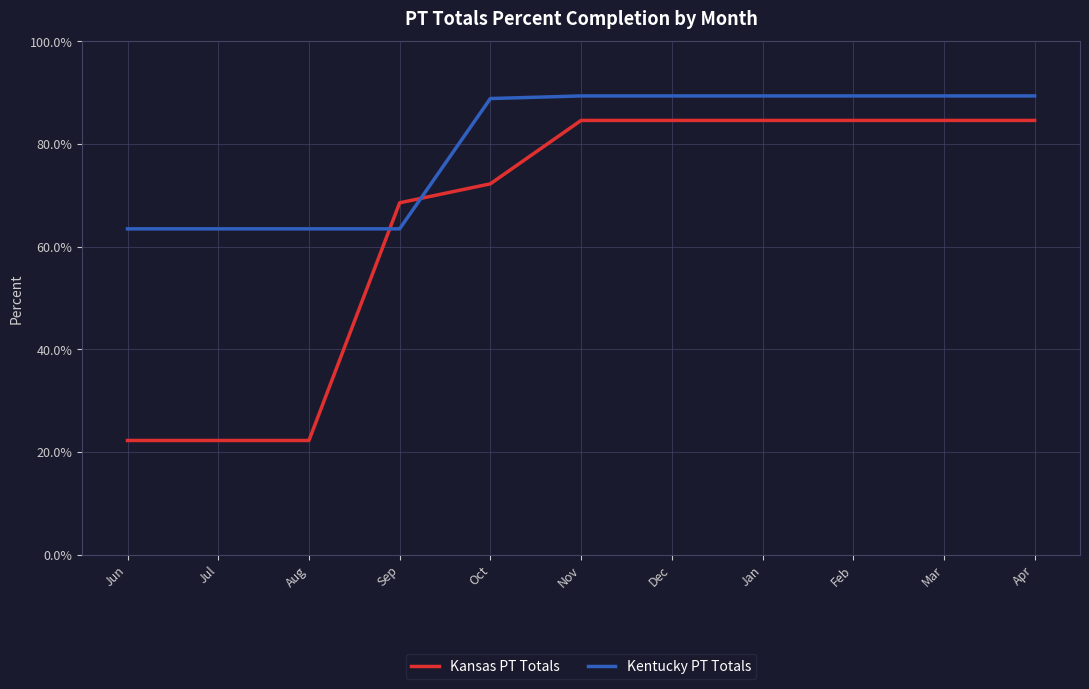

Which series has the widest spread of values?

Kansas PT Totals